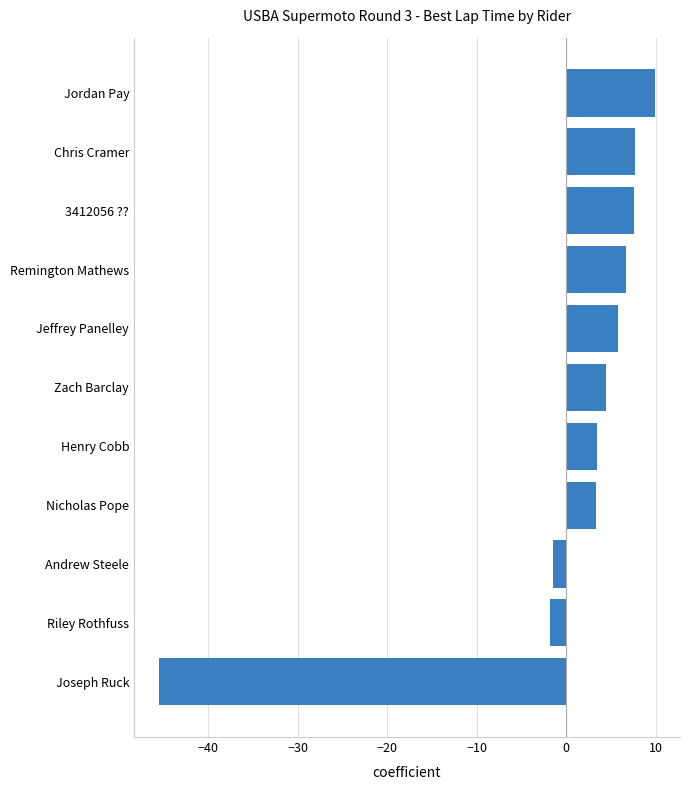

What is the smallest value displayed?

-45.5